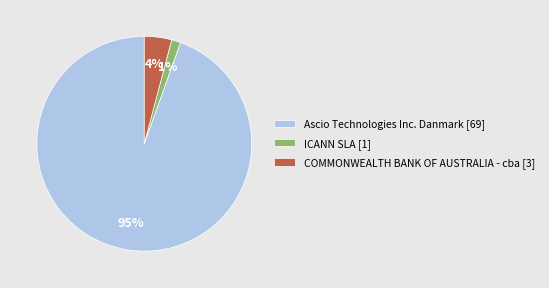

Rank the categories by value from lowest to highest.

ICANN SLA, COMMONWEALTH BANK OF AUSTRALIA - cba, Ascio Technologies Inc. Danmark